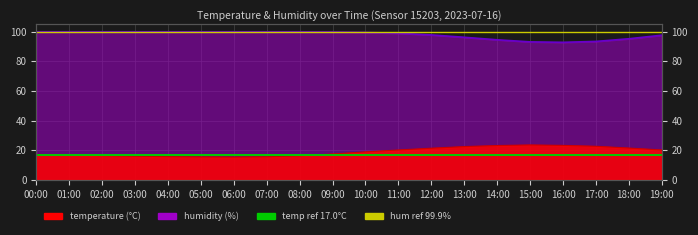

Which has a higher value, 00:00 or 08:00?

00:00